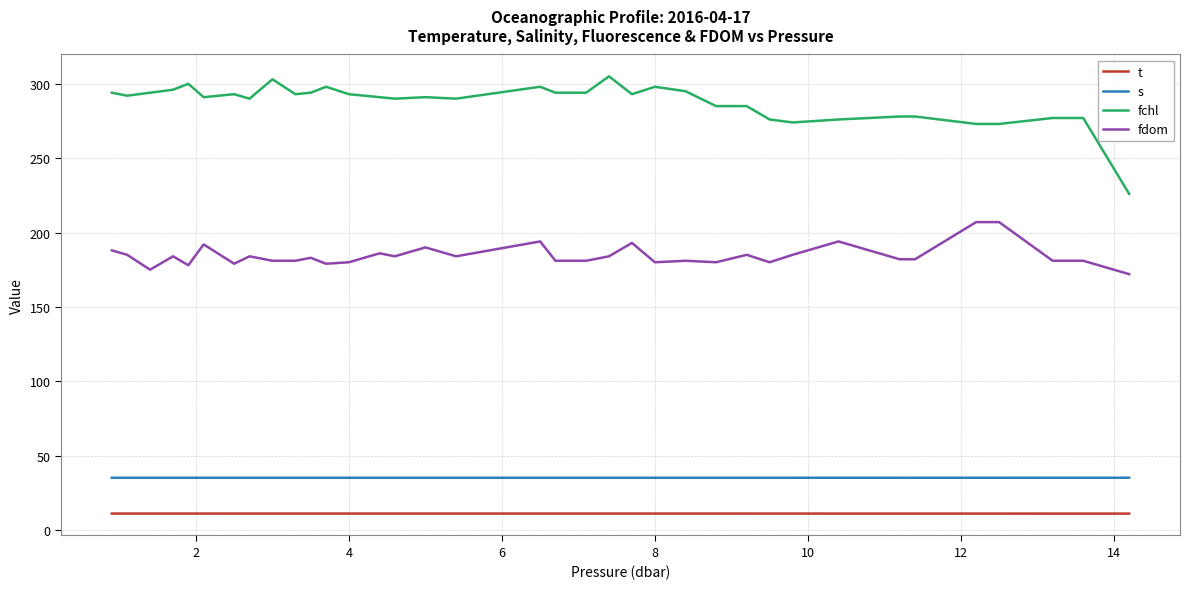

What is the sum of all t values?

396.6